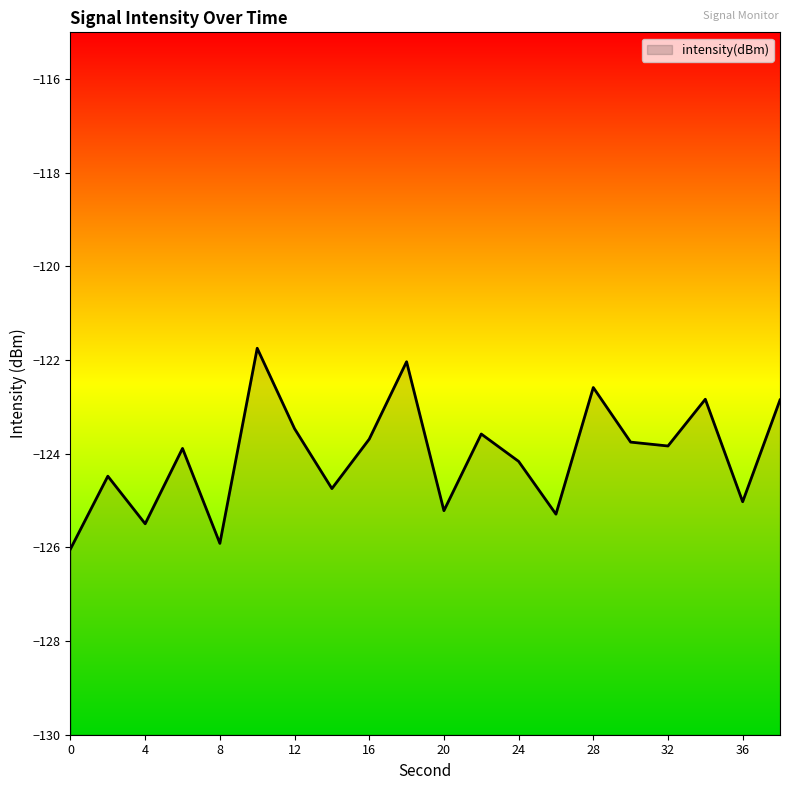

Does the chart display data point markers on the line(s)?

No